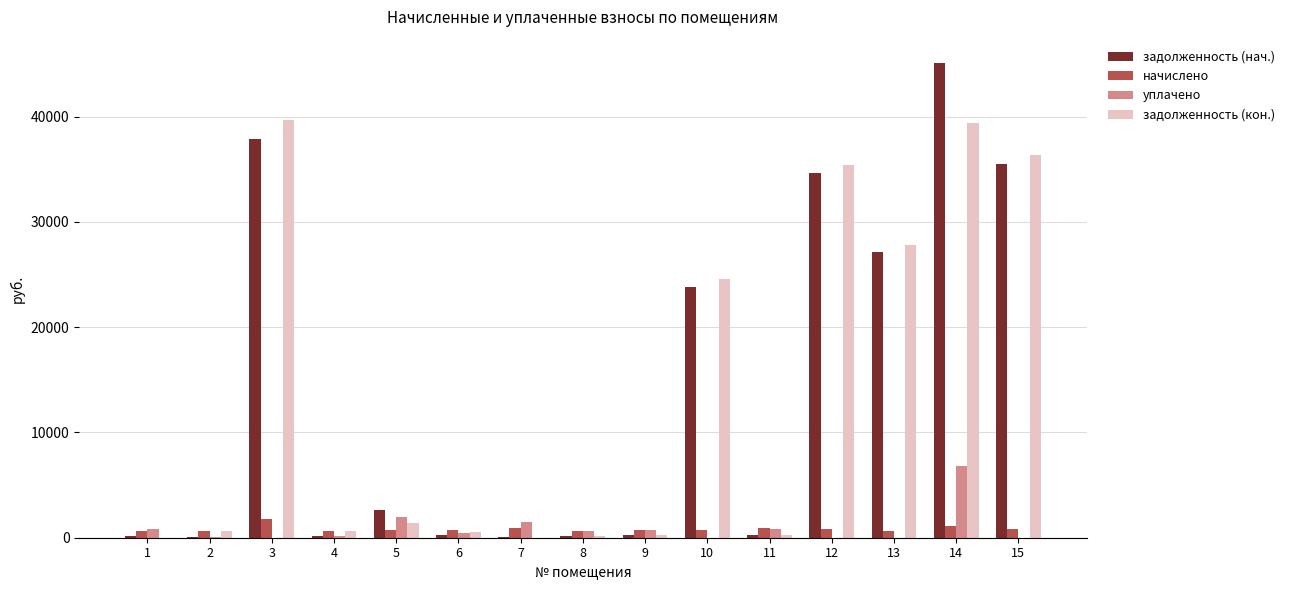

Where is уплачено nearest to the value 3407?

5